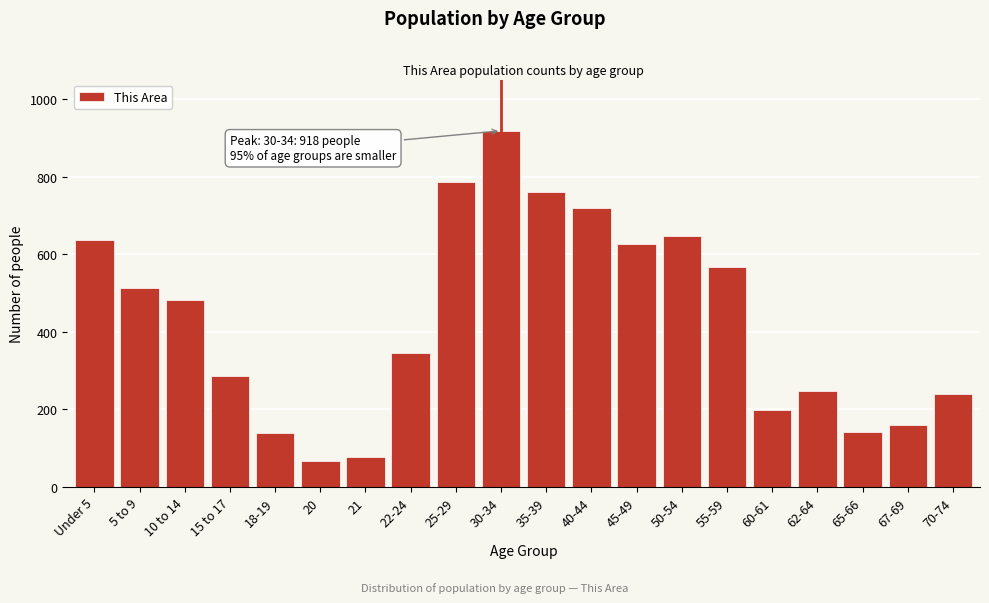

Approximately how many times larger is the value at 50-54 compared to Under 5?

1.0